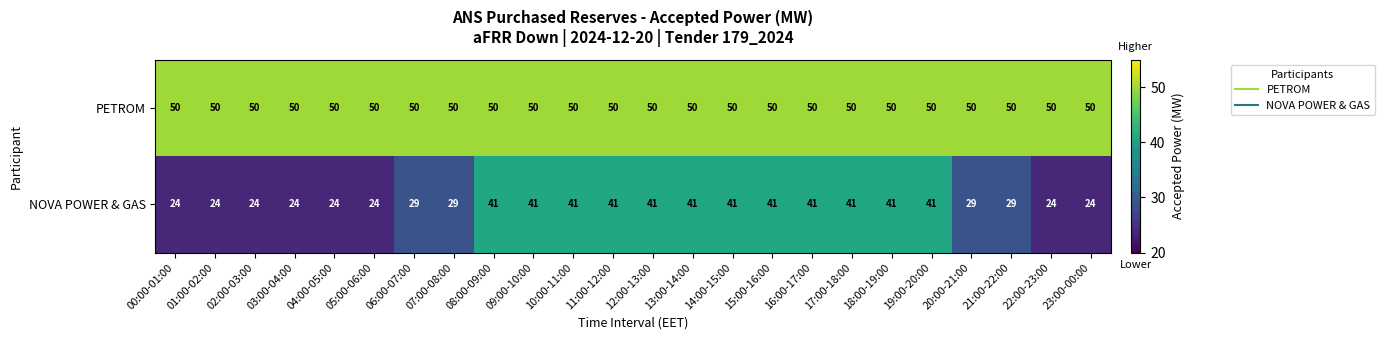

Which series has the largest range (max minus min)?

NOVA POWER & GAS